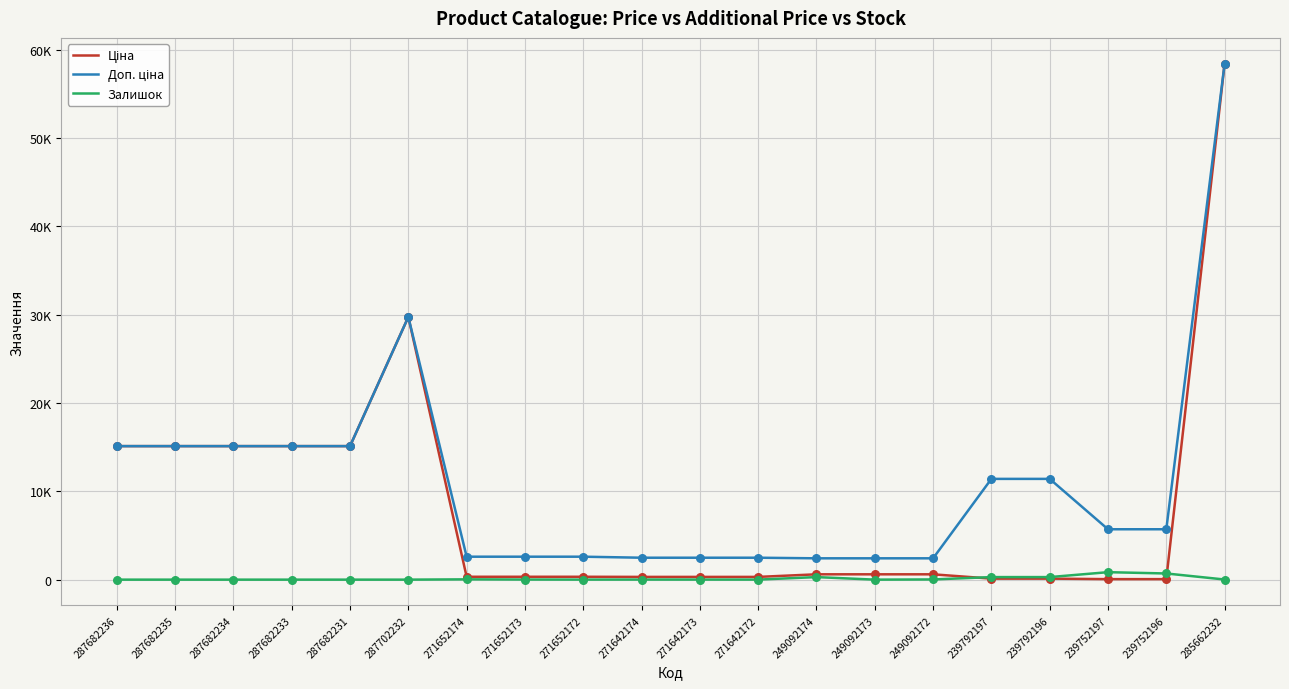

Does the chart have visible grid lines?

Yes